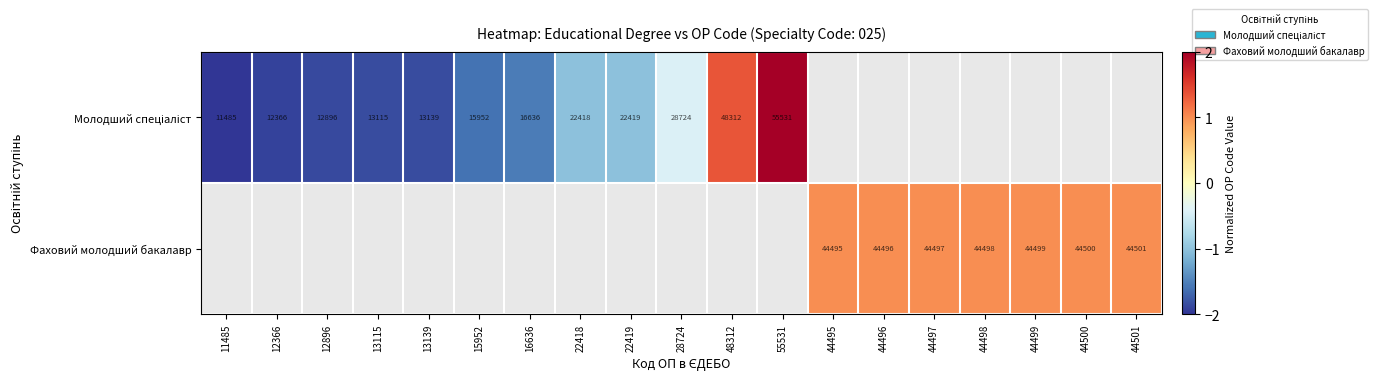

At which category does the chart reach its peak across all series?

55531